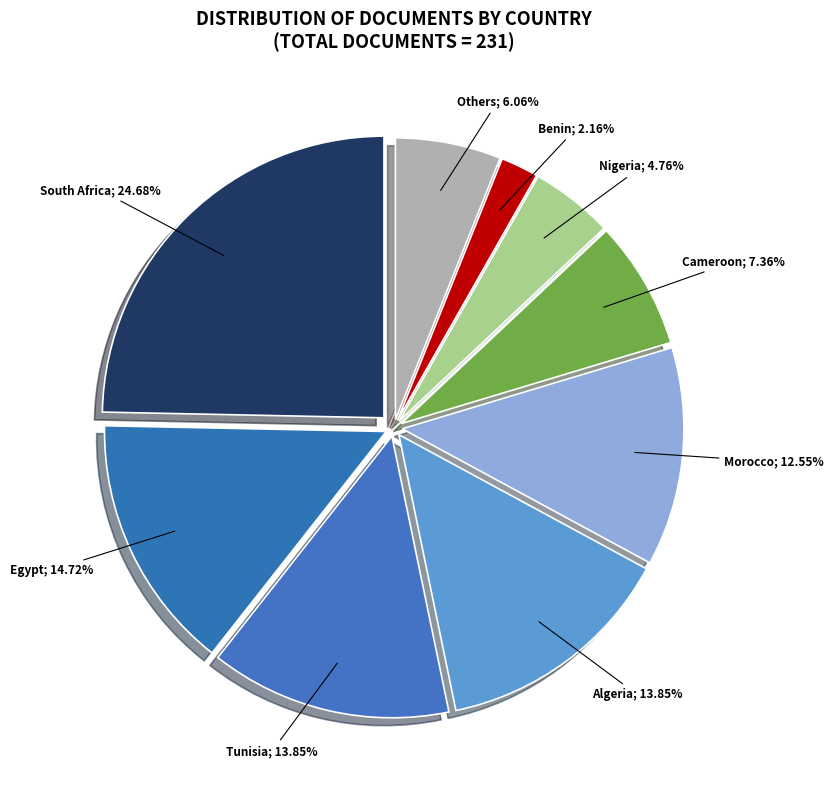

Count the number of slices in the pie.

9